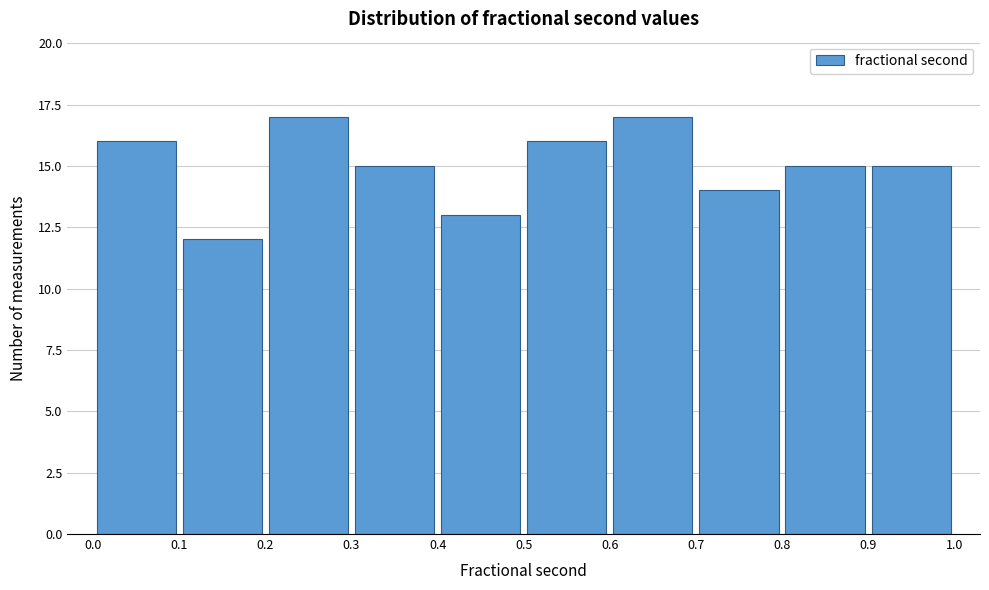

Reading left to right, transcribe this chart: for each bar, give the range it covers on the x-axis and its height. The values are not printed on the chart, so give them approximately, as read against the axis.

0.0 to 0.1: 16
0.1 to 0.2: 12
0.2 to 0.3: 17
0.3 to 0.4: 15
0.4 to 0.5: 13
0.5 to 0.6: 16
0.6 to 0.7: 17
0.7 to 0.8: 14
0.8 to 0.9: 15
0.9 to 1.0: 15